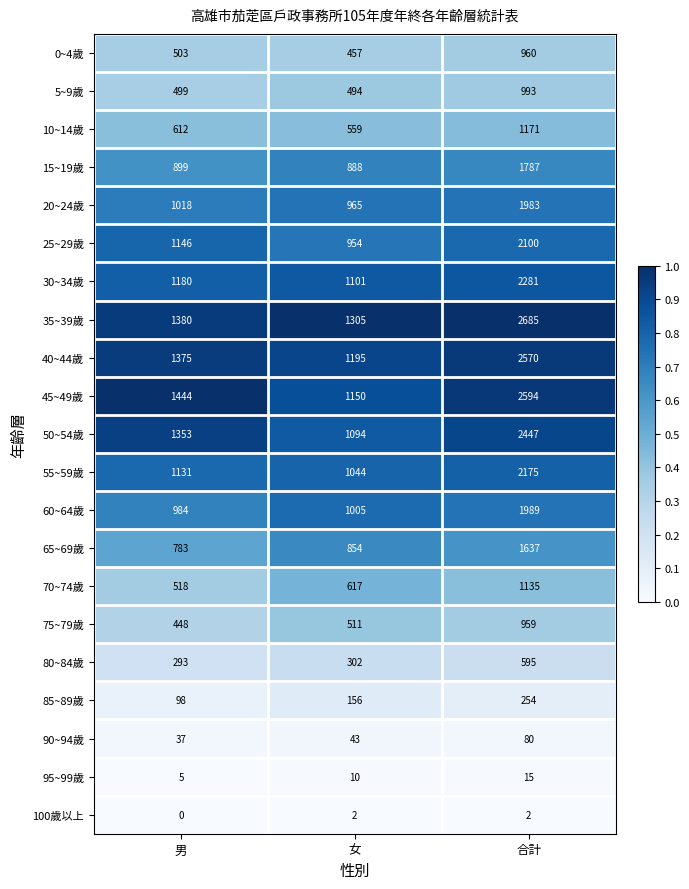

Rank the series by their maximum value, from lowest to highest.

100歲以上, 95~99歲, 90~94歲, 85~89歲, 80~84歲, 75~79歲, 0~4歲, 5~9歲, 70~74歲, 10~14歲, 65~69歲, 15~19歲, 20~24歲, 60~64歲, 25~29歲, 55~59歲, 30~34歲, 50~54歲, 40~44歲, 45~49歲, 35~39歲